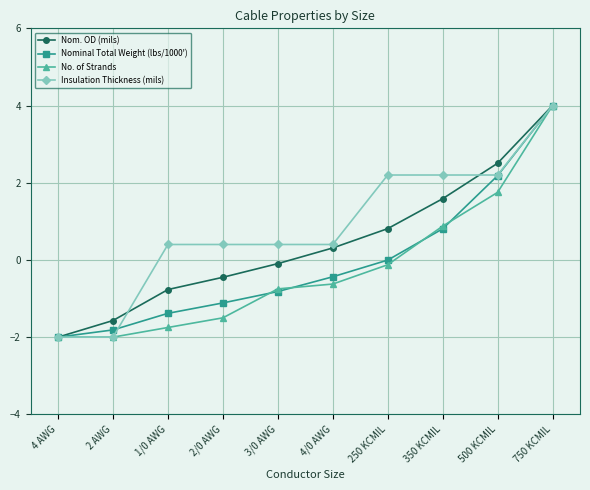

At which label is Nominal Total Weight (lbs/1000') closest to 1?

350 KCMIL